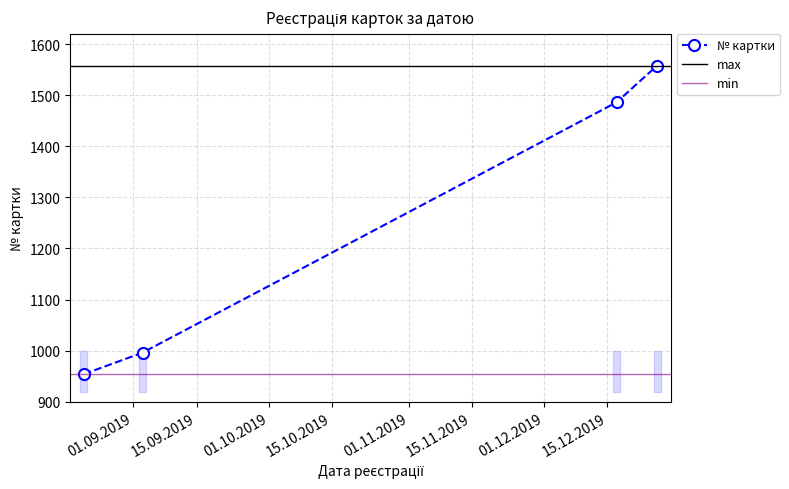

The chart shows a value of 503 at 21.08.2019. True or false?

False